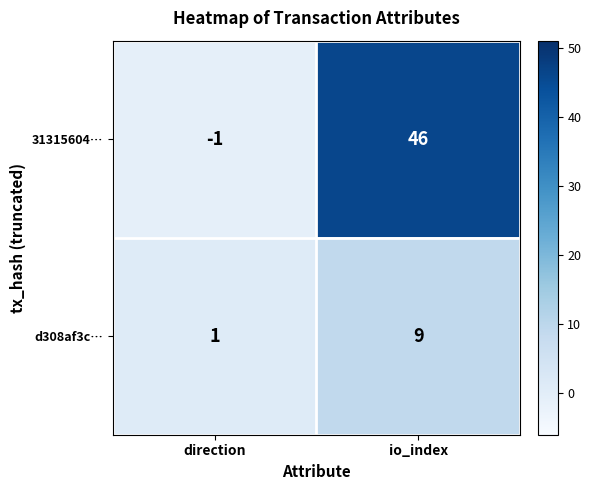

What is the maximum value shown in the chart?

46